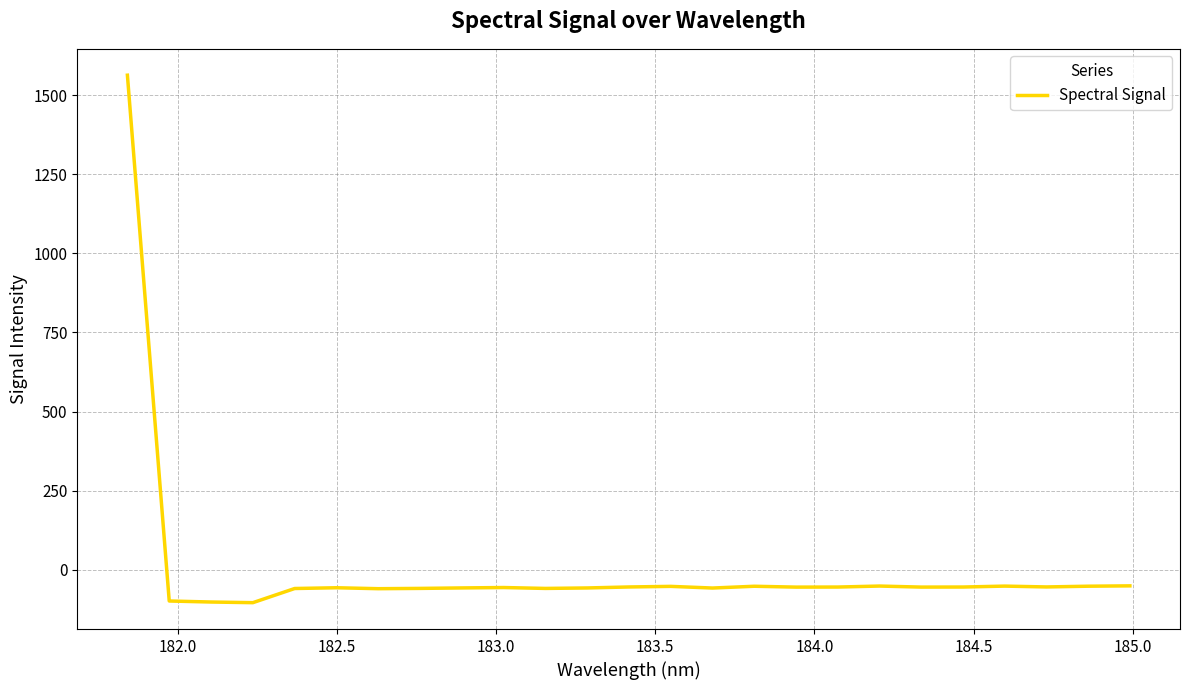

How many values are above zero?

1